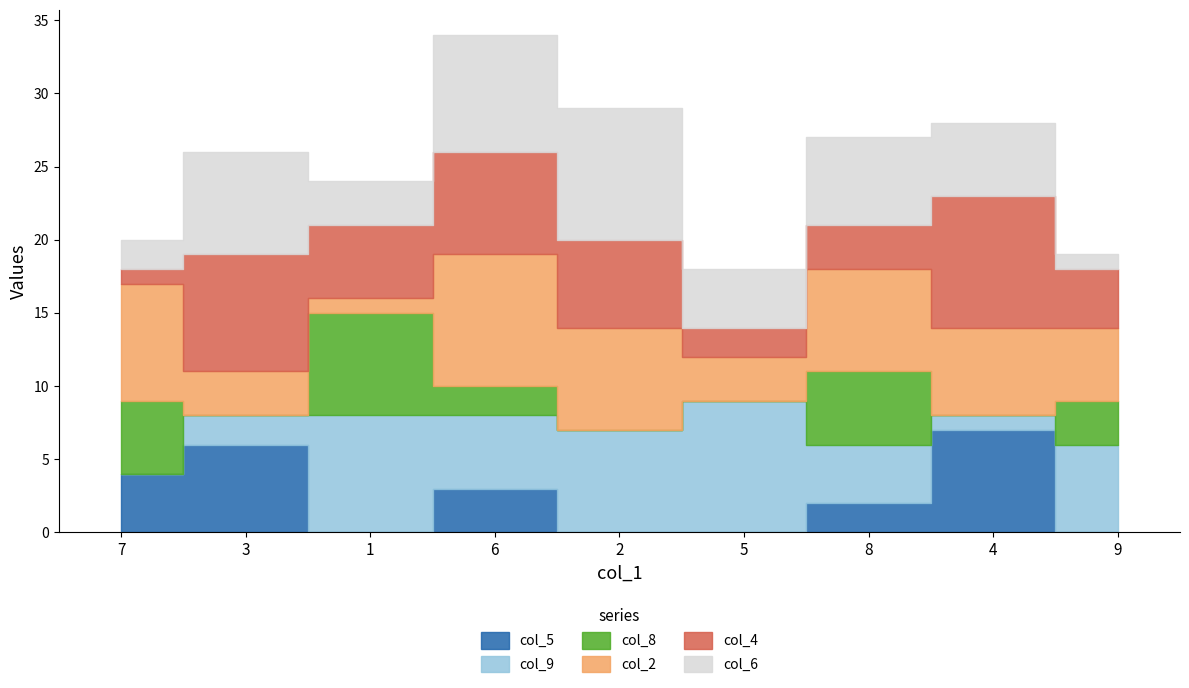

True or false: col_8 has a value of 0 at 5.

True